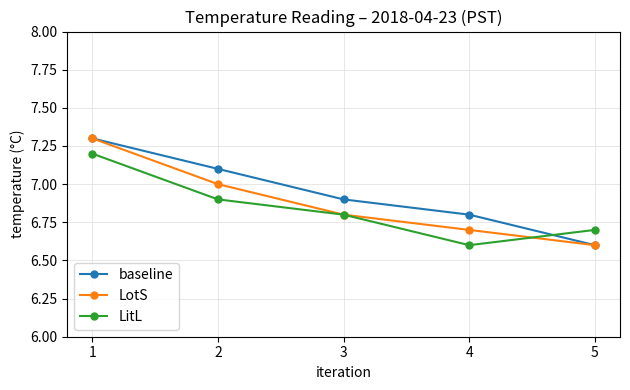

Which category has the lowest value in the baseline series?

5